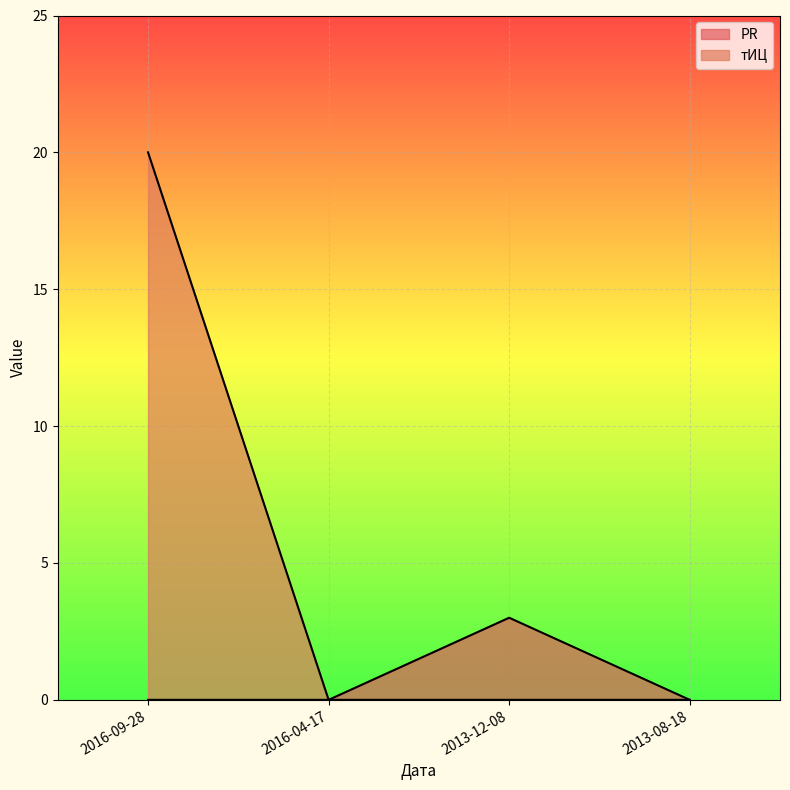

What is the label of the 3rd point from the right?

2016-04-17